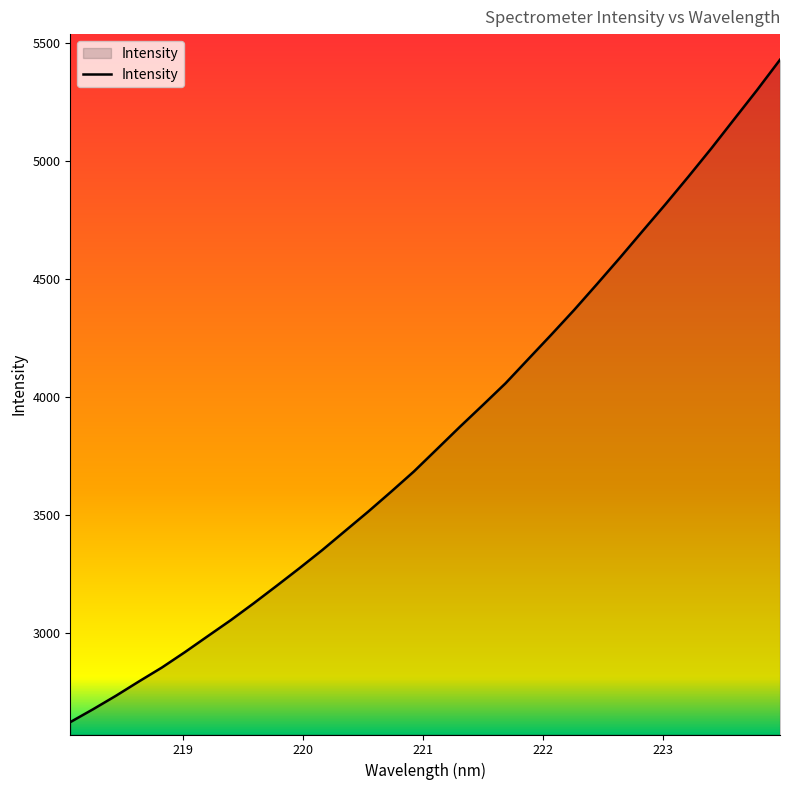

What is the smallest value displayed?

2622.9